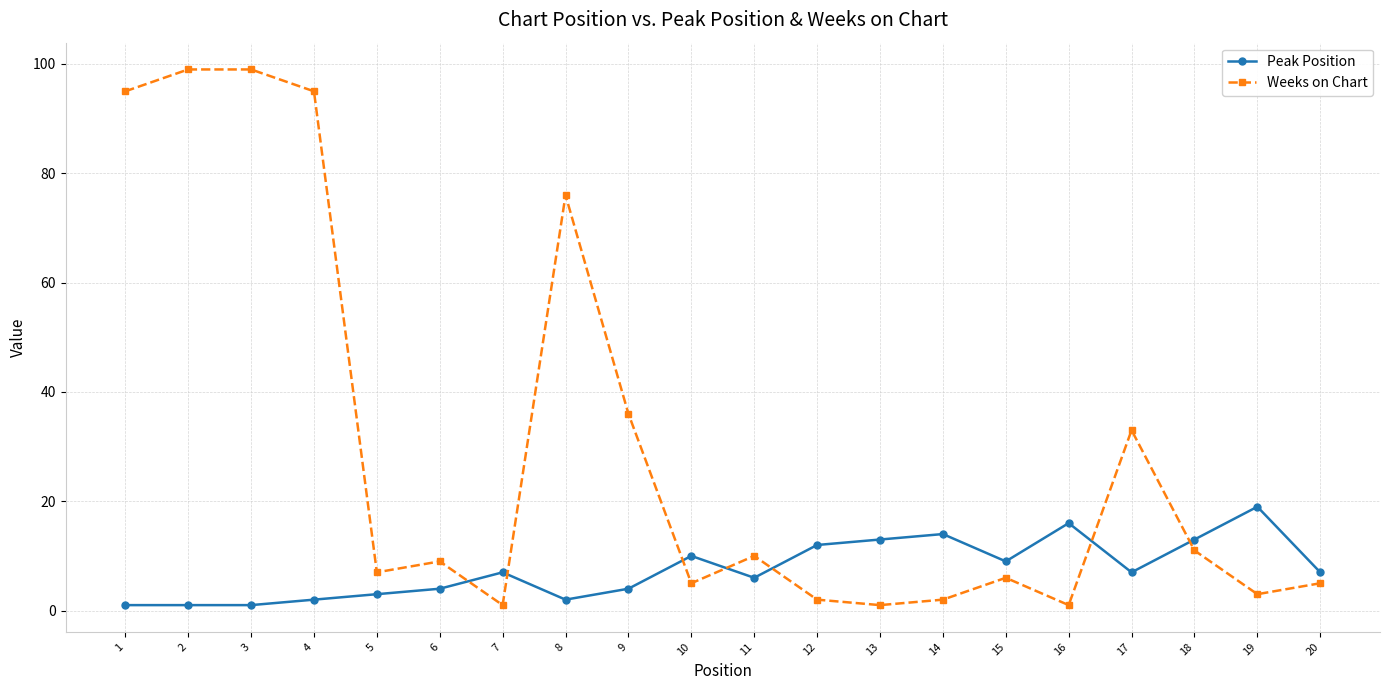

What is the approximate value of Peak Position at 10, to the nearest 10?

10